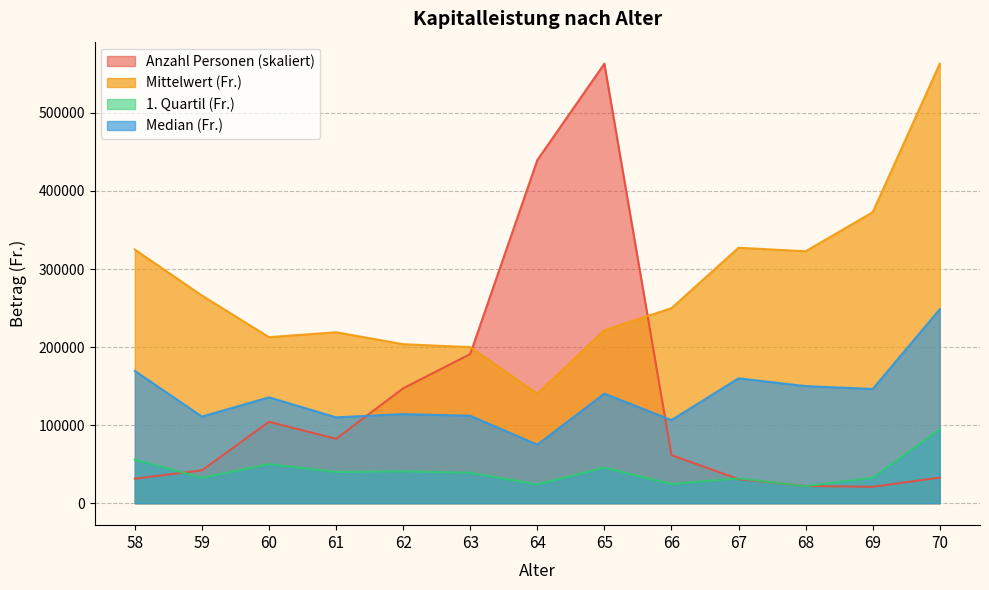

How many lines are shown in the chart?

4